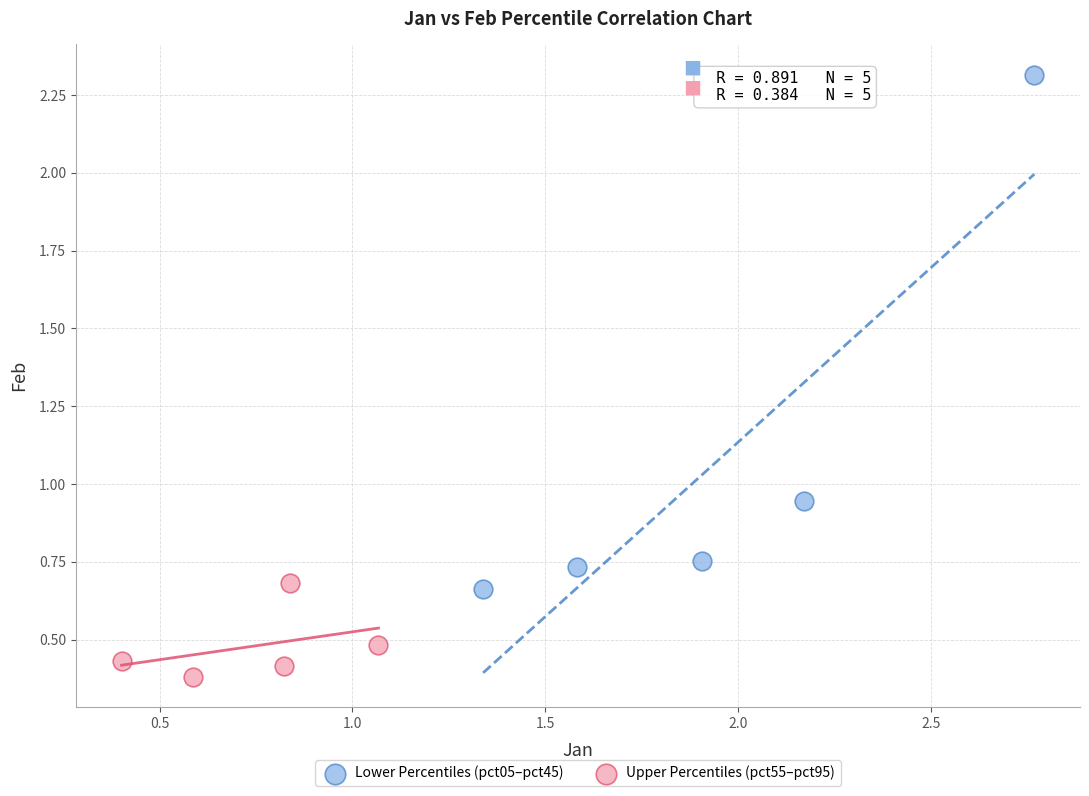

Which series contains the lowest Y value?

Upper Percentiles (pct55–pct95)